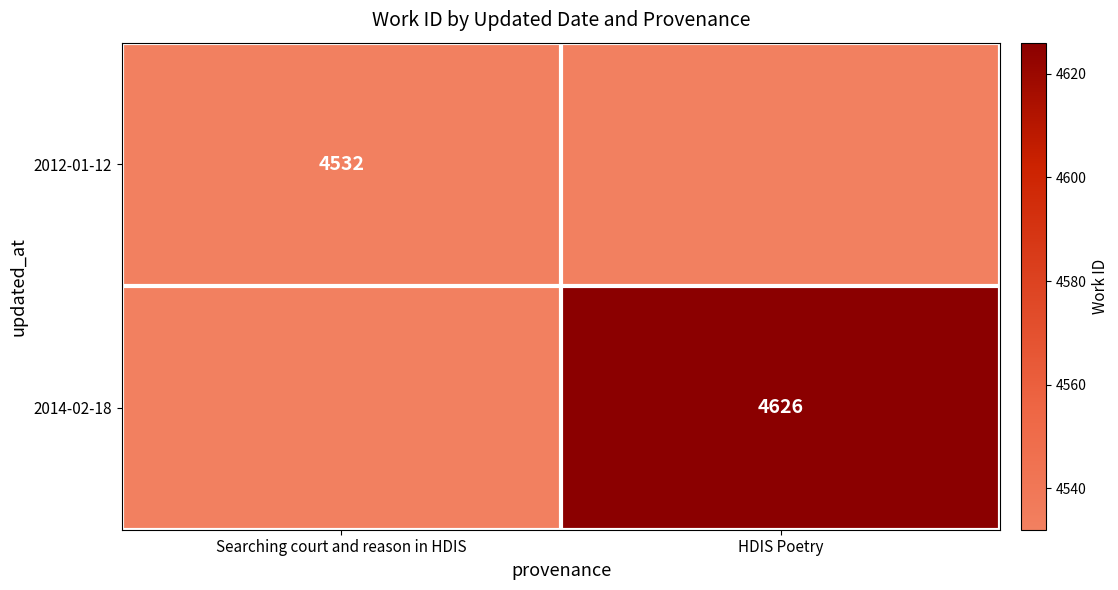

What value does the 2012-01-12 series have at Searching court and reason in HDIS?

4532